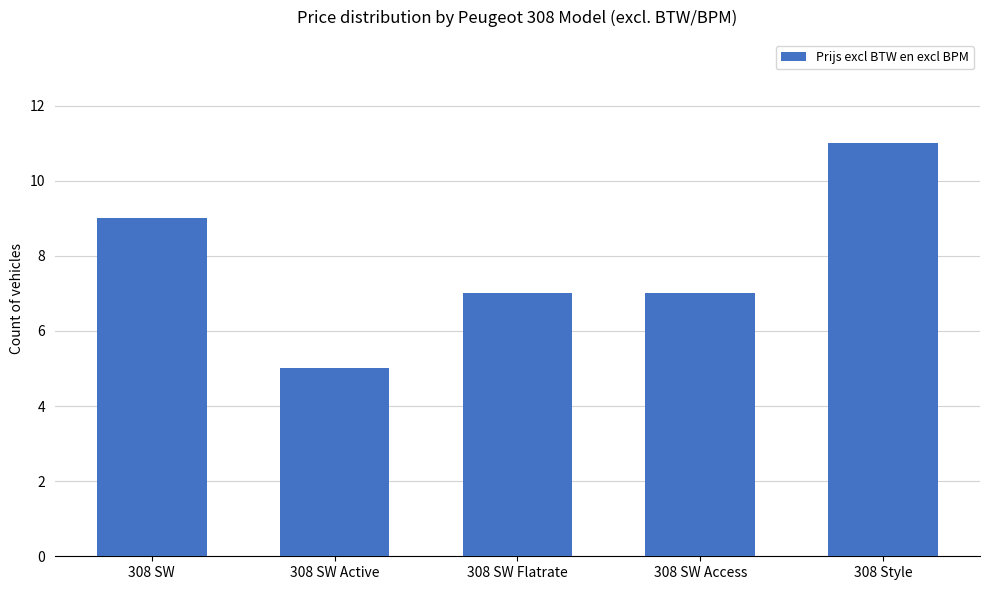

Approximately how many times larger is the value at 308 SW compared to 308 SW Access?

1.3